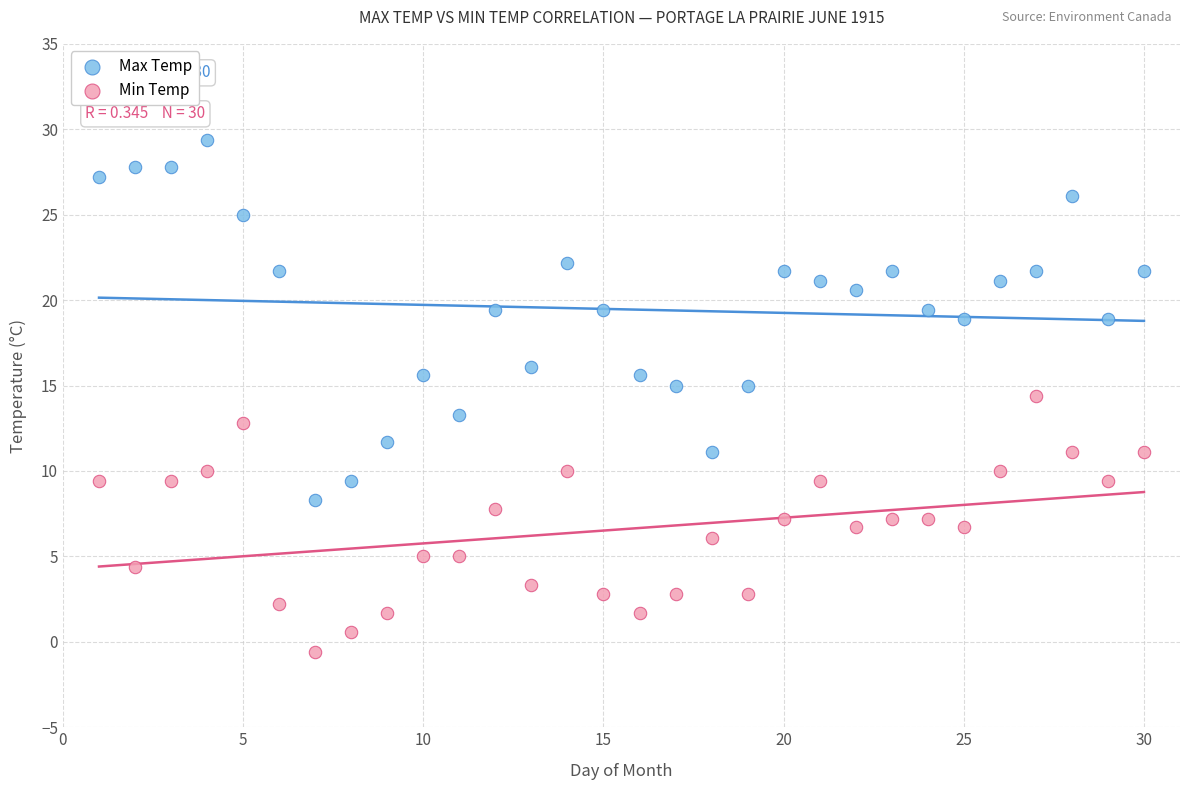

Which series reaches the minimum Y coordinate?

Min Temp